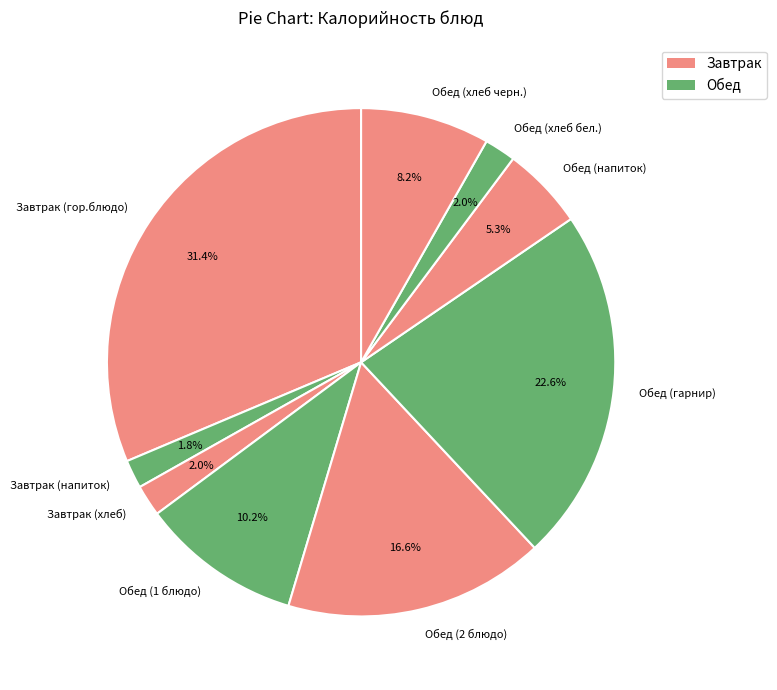

True or false: Обед (хлеб черн.) accounts for 8% of the total.

True